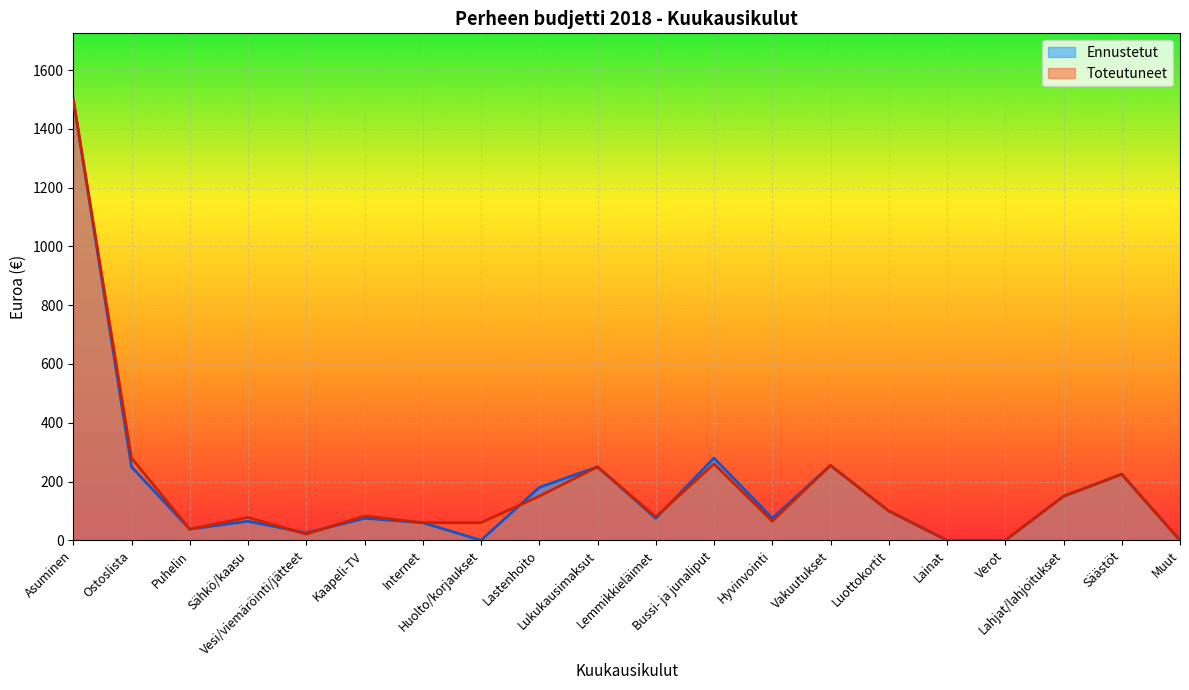

List the series in order of their overall mean, lowest first.

Ennustetut, Toteutuneet